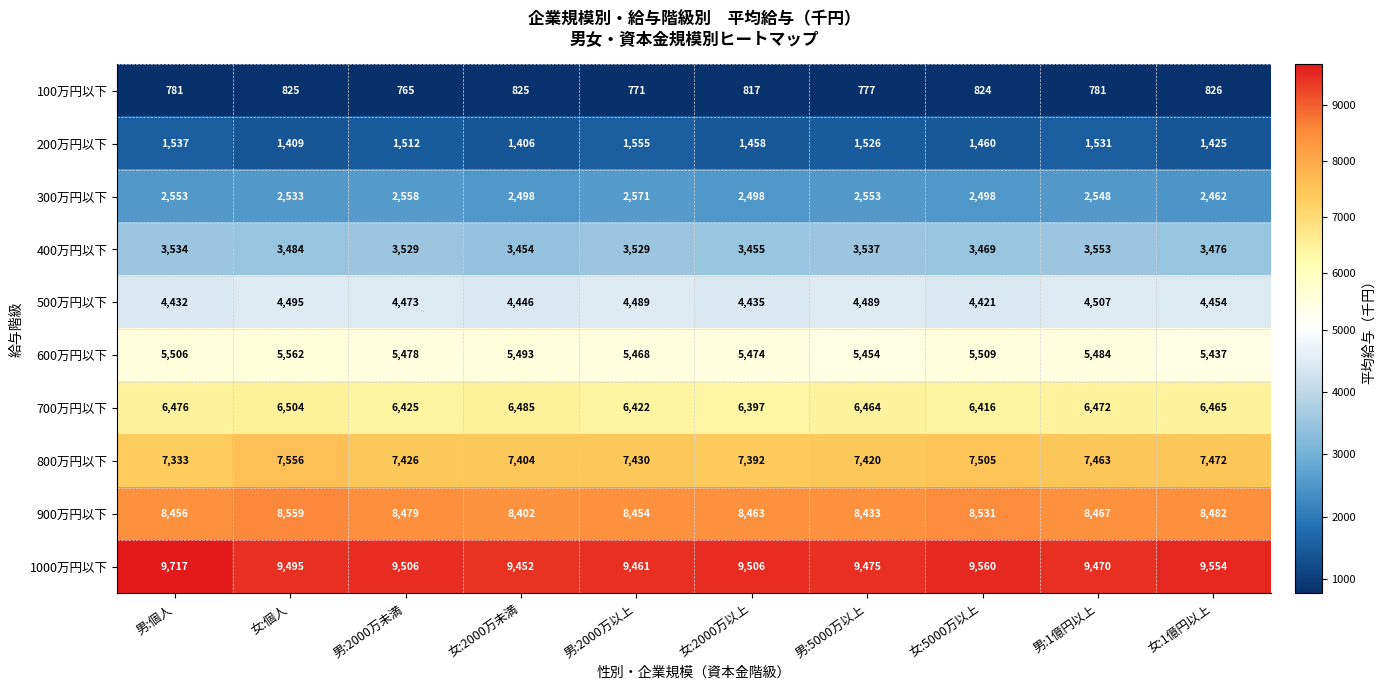

At which label is 400万円以下 closest to 3503?

女:個人